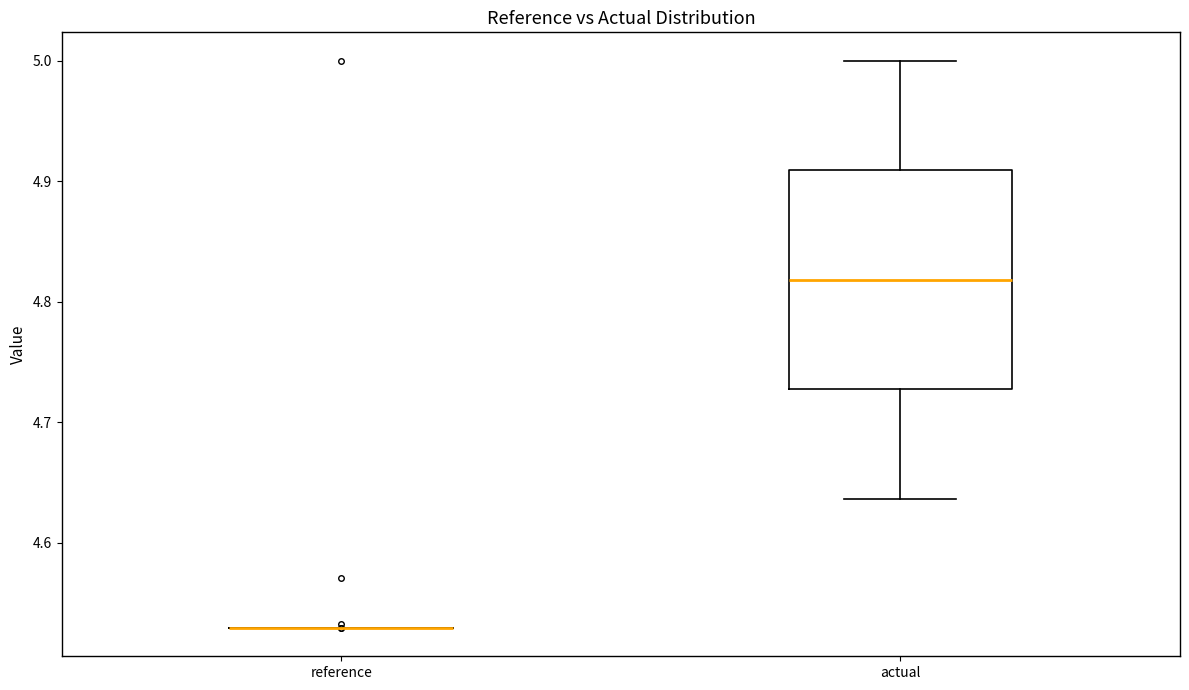

Which box is the tallest, from its lower edge to its upper edge?

actual